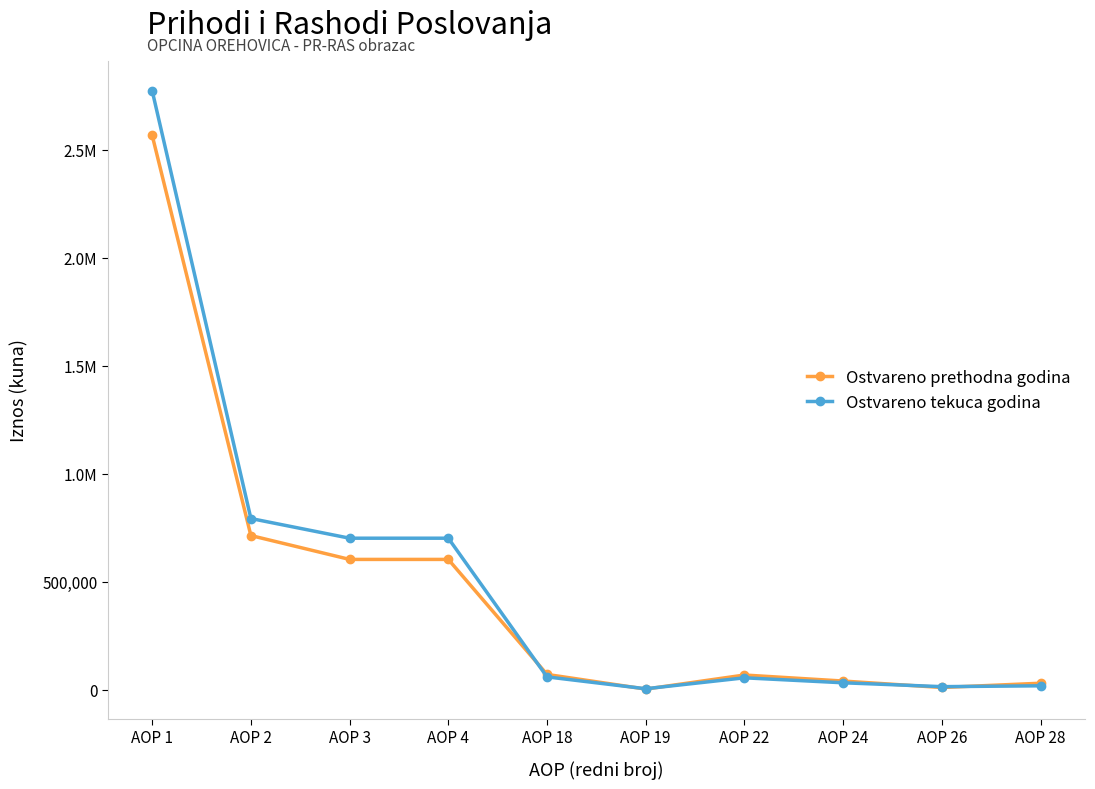

What is the value of the Ostvareno tekuca godina point at the 5th from the left?

59220